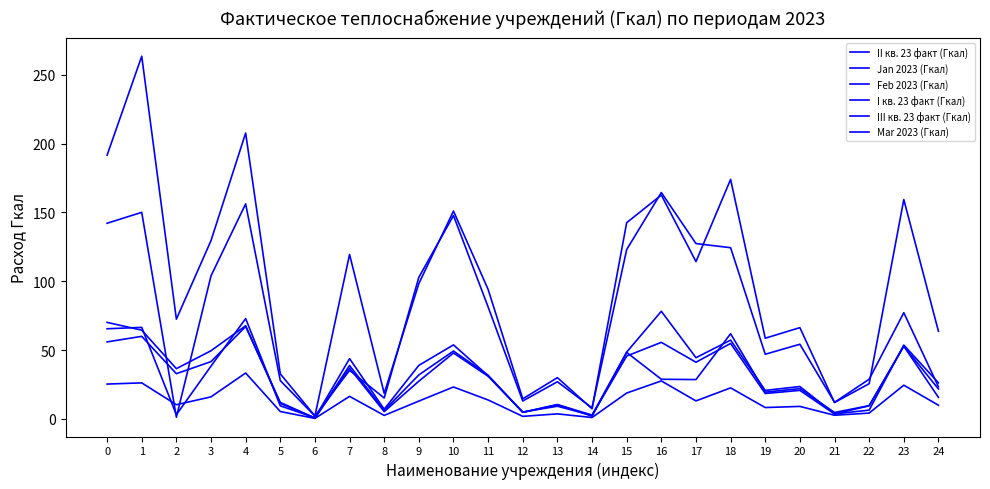

Reading right to left, transcribe all the data shown in this chart.

II кв. 23 факт (Гкал): 24=10.0	23=24.5	22=4.2	21=2.7	20=9.1	19=8.3	18=22.6	17=13.1	16=27.6	15=18.8	14=1.0	13=3.7	12=1.9	11=13.8	10=23.2	9=13.0	8=2.5	7=16.4	6=0.4	5=5.4	4=33.4	3=16.0	2=10.3	1=26.2	0=25.3
Jan 2023 (Гкал): 24=26.2	23=53.7	22=6.4	21=3.6	20=23.5	19=20.7	18=57.3	17=44.5	16=78.2	15=48.6	14=2.0	13=10.3	12=4.8	11=31.4	10=53.8	9=38.9	8=7.0	7=43.8	6=0.8	5=9.5	4=72.9	3=38.4	2=3.1	1=66.5	0=65.5
Feb 2023 (Гкал): 24=21.8	23=52.8	22=9.7	21=4.7	20=22.0	19=19.4	18=61.9	17=28.6	16=28.8	15=48.3	14=2.8	13=10.4	12=4.8	11=31.7	10=49.3	9=32.0	8=6.2	7=38.8	6=0.7	5=11.2	4=67.7	3=49.5	2=36.5	1=64.5	0=70.1
I кв. 23 факт (Гкал): 24=63.7	23=159.4	22=25.6	21=11.9	20=66.3	19=58.7	18=174.0	17=114.3	16=162.7	15=142.6	14=7.4	13=30.0	12=14.6	11=94.1	10=151.0	9=98.3	8=18.6	7=119.5	6=2.1	5=32.8	4=207.7	3=129.6	2=72.5	1=263.5	0=191.6
III кв. 23 факт (Гкал): 24=23.3	23=77.2	22=28.8	21=12.1	20=54.3	19=47.0	18=124.4	17=127.4	16=164.5	15=123.1	14=8.0	13=27.0	12=13.0	11=81.3	10=147.8	9=102.9	8=15.2	7=35.3	6=2.1	5=27.8	4=156.3	3=104.0	2=1.2	1=150.1	0=142.2
Mar 2023 (Гкал): 24=15.7	23=52.9	22=9.6	21=3.6	20=20.8	19=18.5	18=54.9	17=41.2	16=55.6	15=45.7	14=2.6	13=9.2	12=5.0	11=31.0	10=47.9	9=27.4	8=5.3	7=36.9	6=0.7	5=12.0	4=67.1	3=41.6	2=32.9	1=60.0	0=56.0